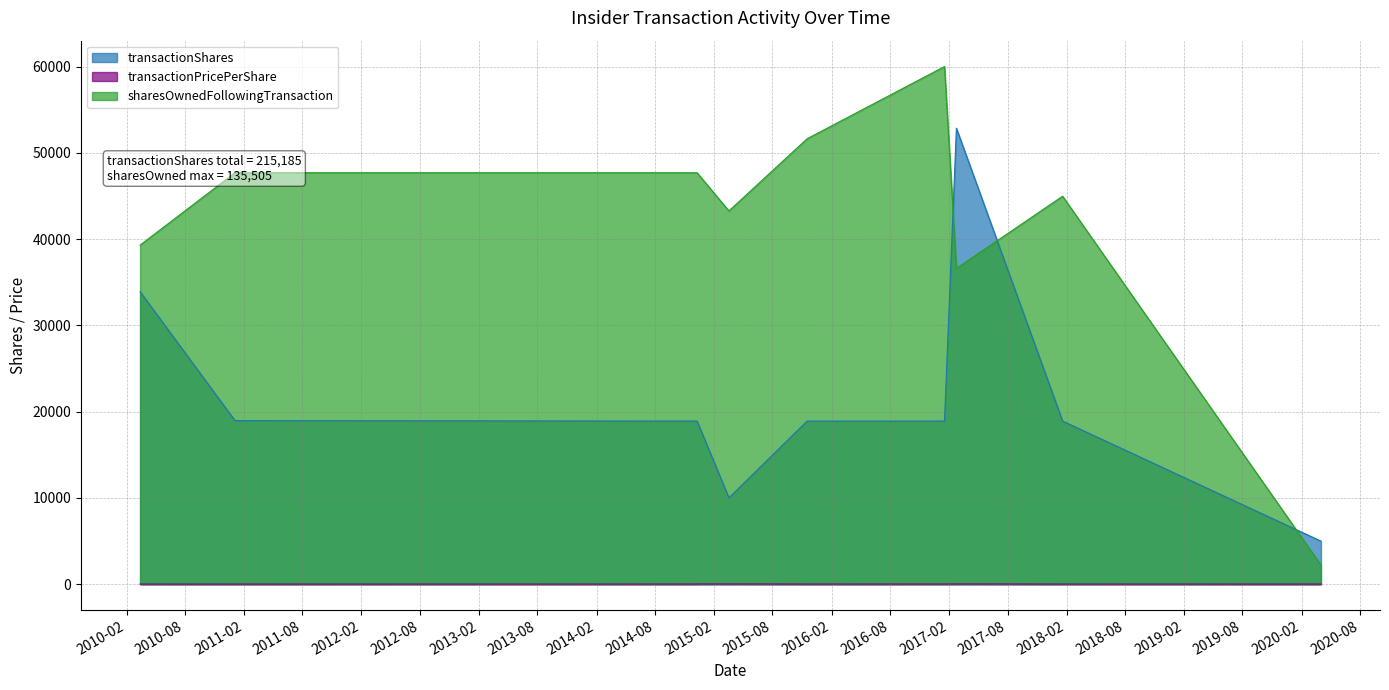

How many data points in transactionPricePerShare are less than 4?

4